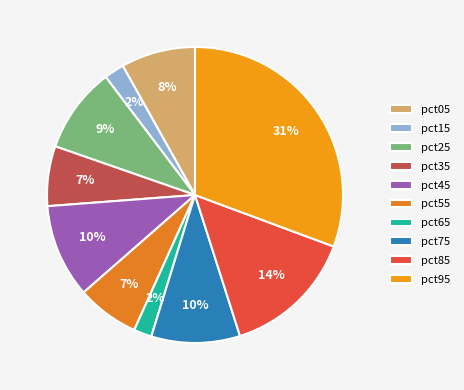

Is there any slice that represents more than half of the pie?

No